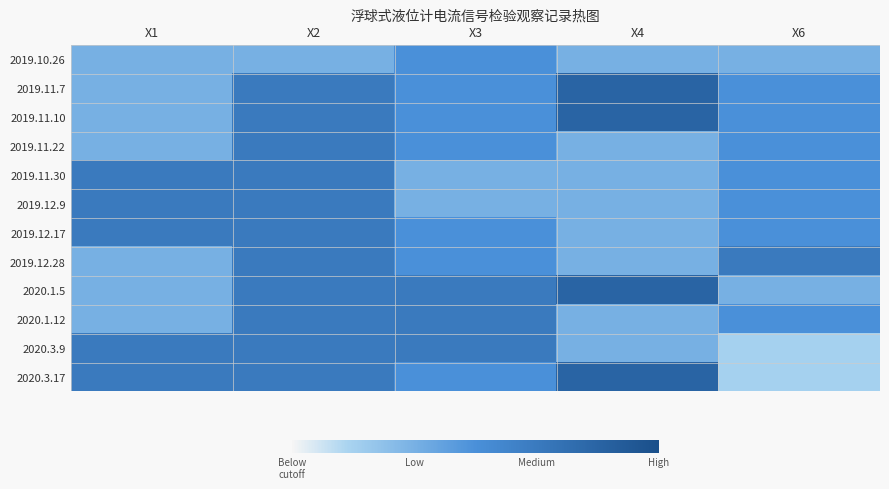

What is the total value across all series at X3?

55.3